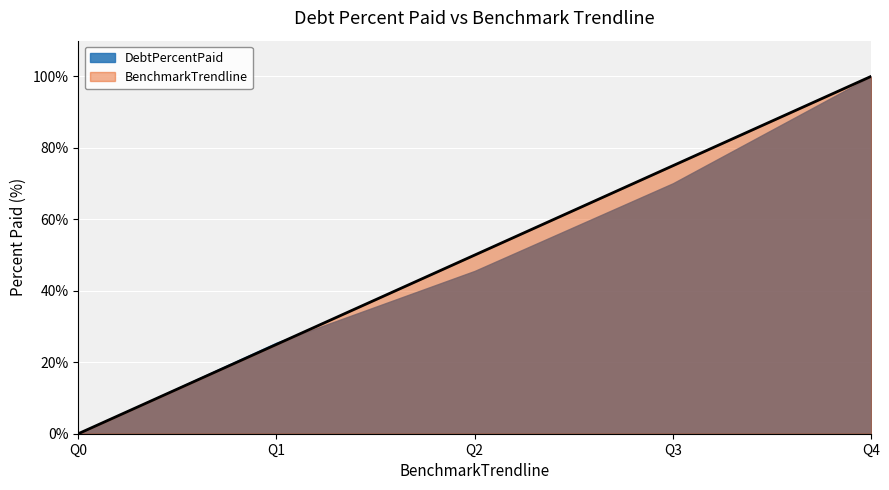

What is the change in value from Q1 to Q3?

+50